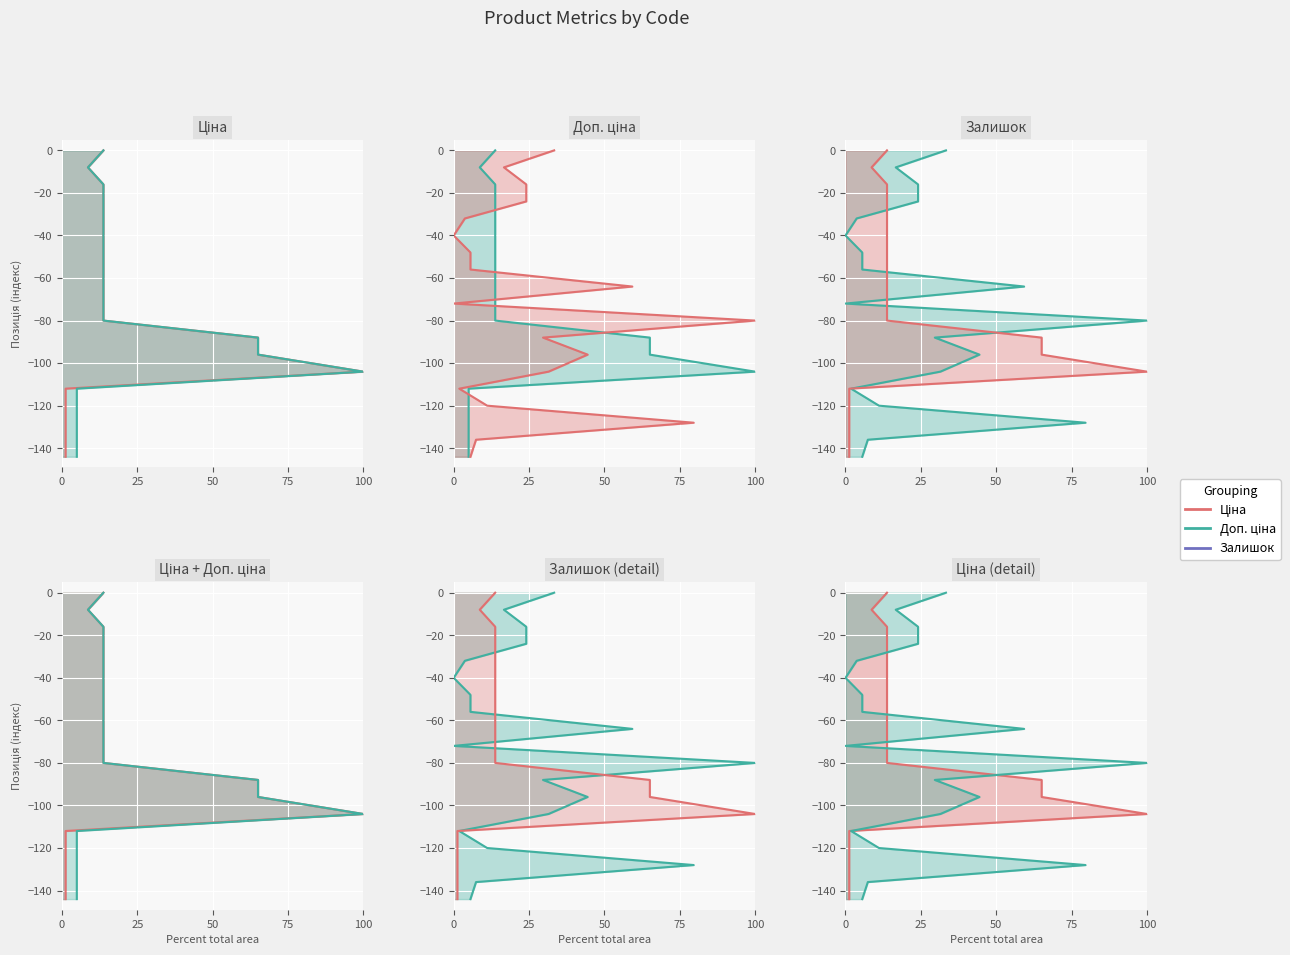

How many lines are shown in the chart?

3